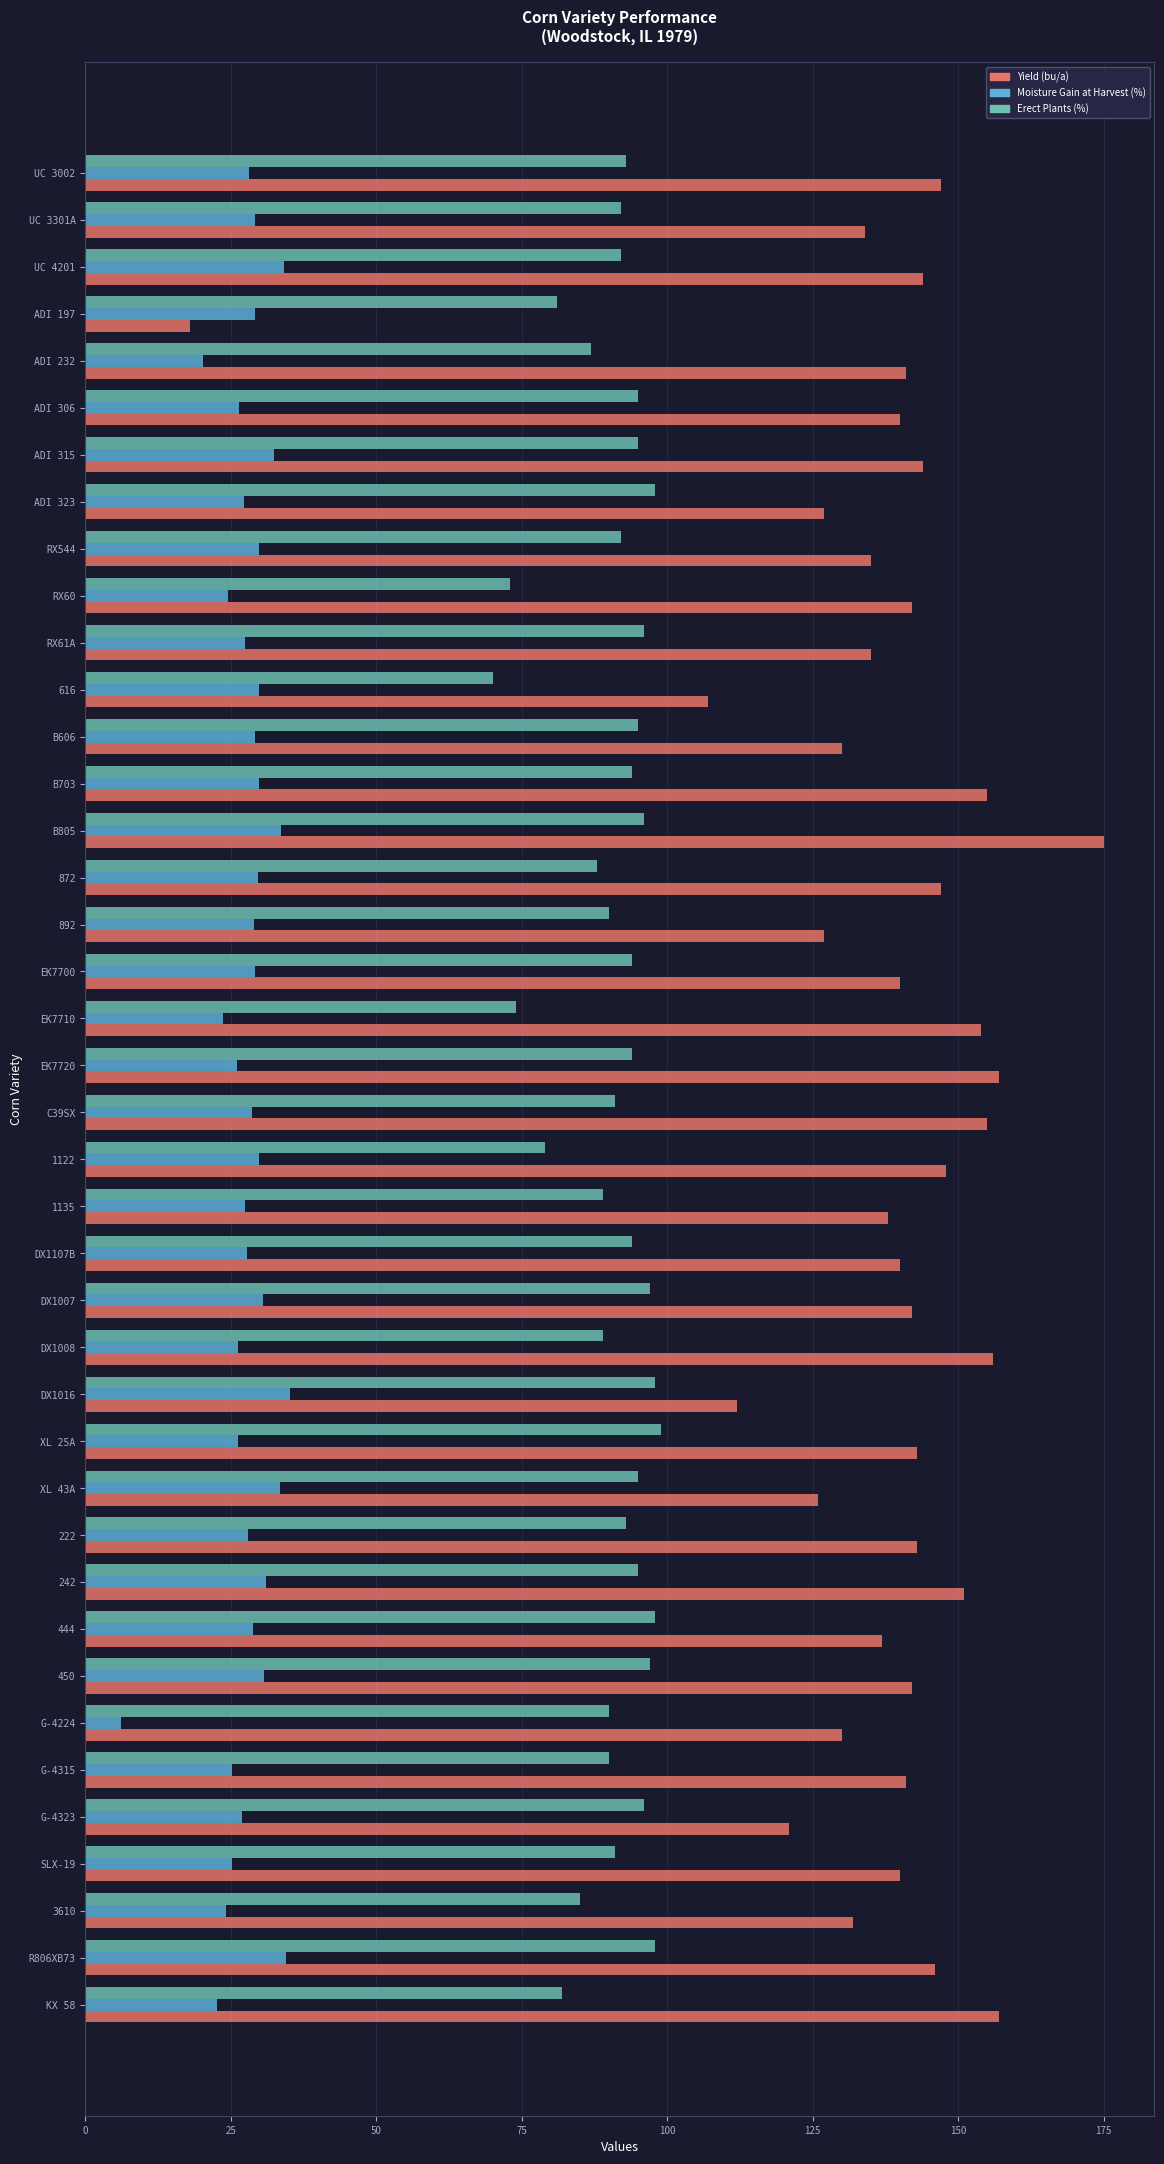

What is the spread (max minus min) of values at RX61A?

107.5